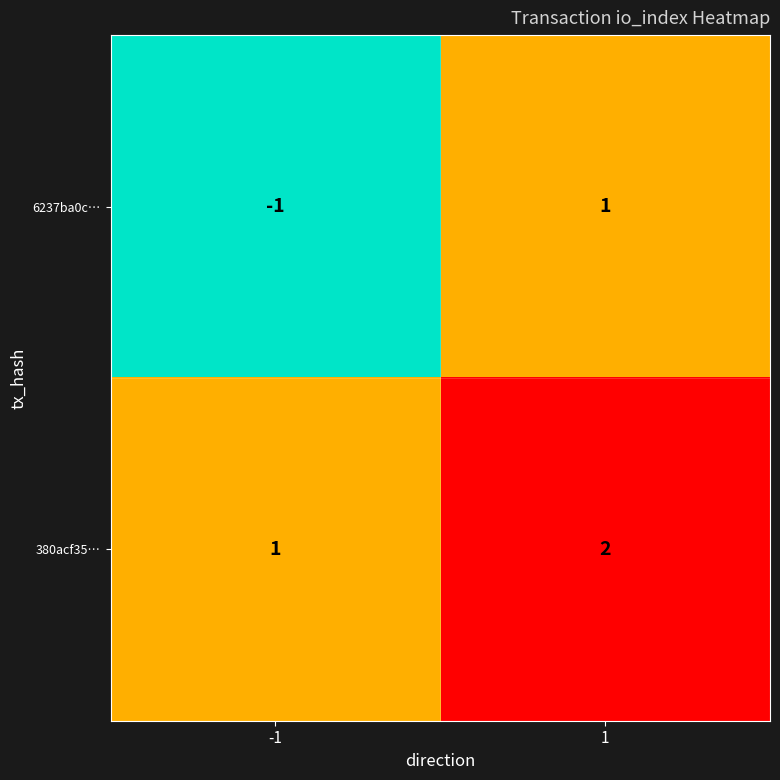

Which label corresponds to the largest value in the chart?

1